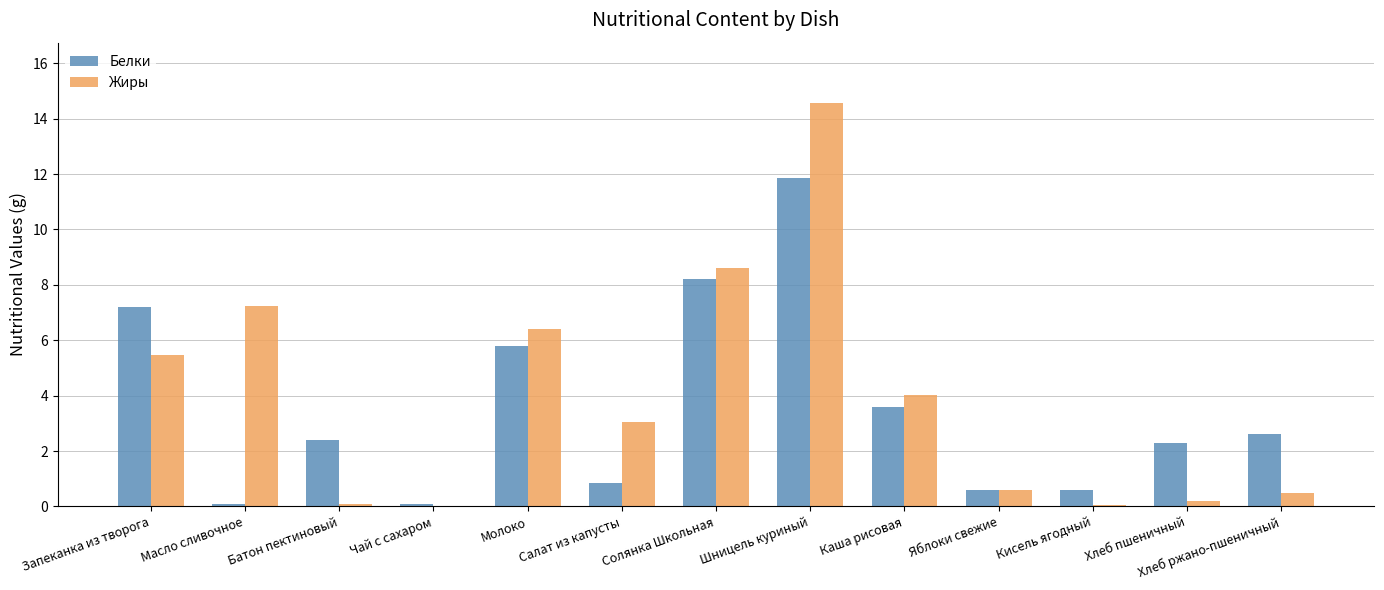

How many groups of bars are there?

13